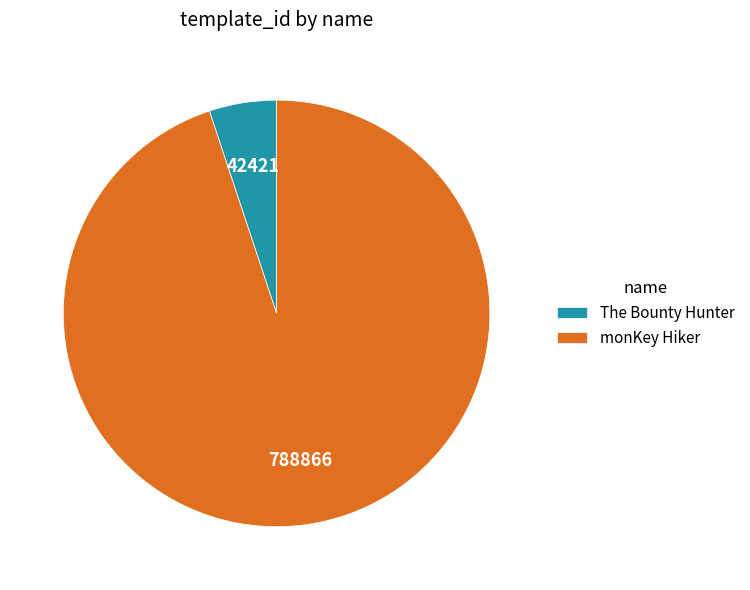

Count the number of slices in the pie.

2